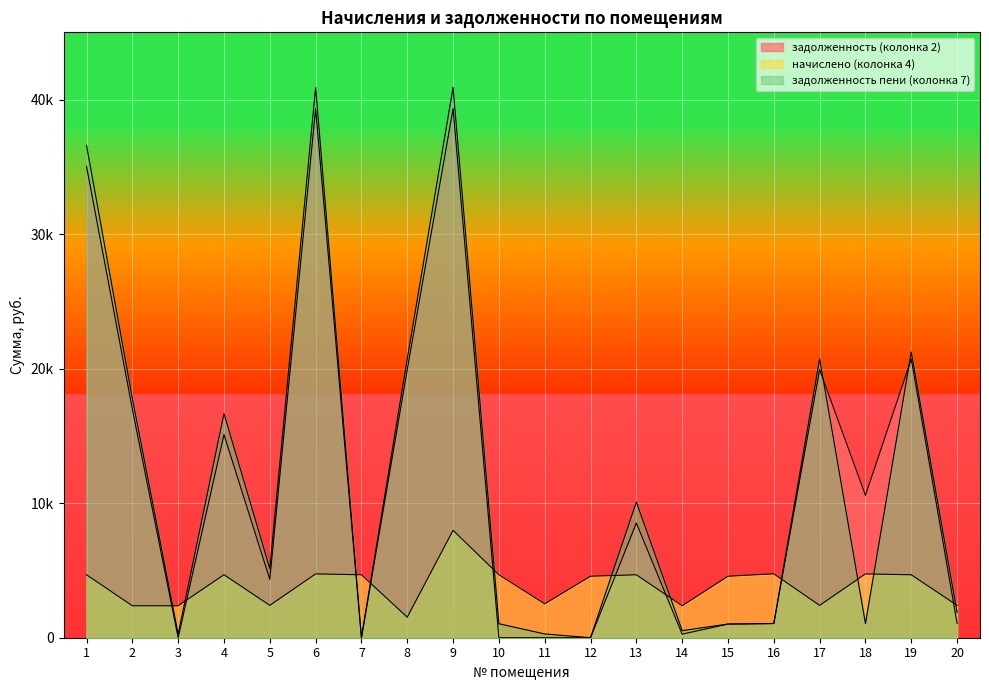

At which label does задолженность пени (колонка 7) reach its minimum?

7